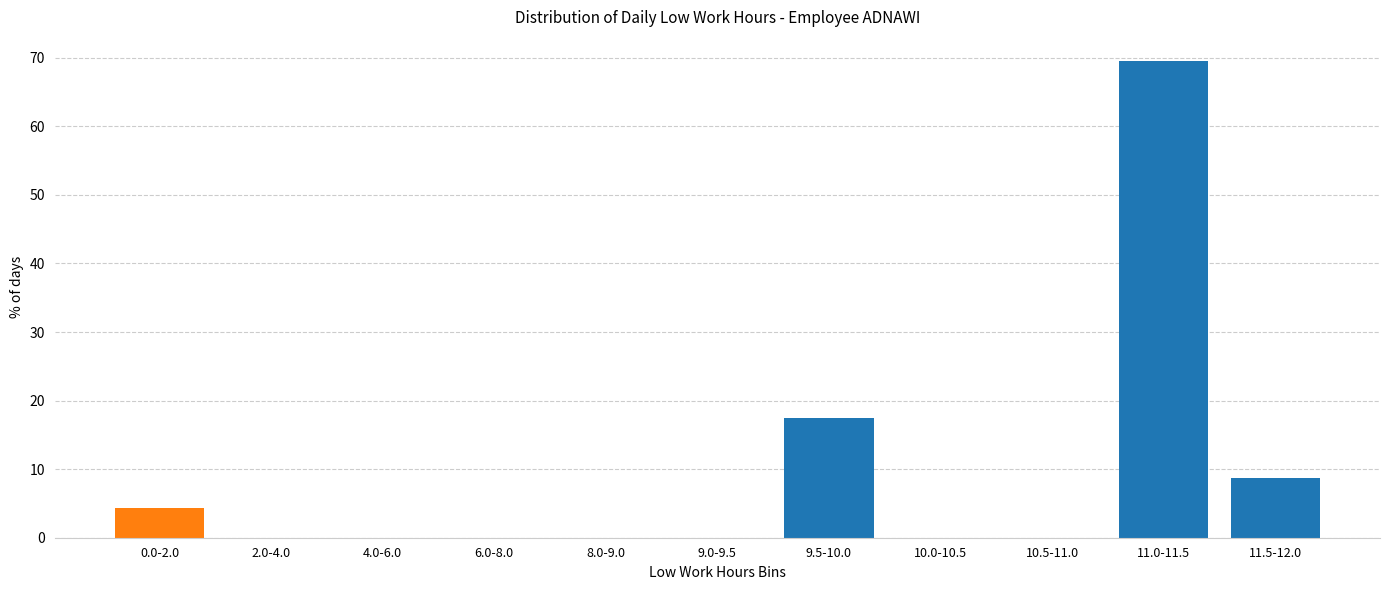

Reading left to right, extract all data points from this chart.

0.0-2.0=4.3	2.0-4.0=0.0	4.0-6.0=0.0	6.0-8.0=0.0	8.0-9.0=0.0	9.0-9.5=0.0	9.5-10.0=17.4	10.0-10.5=0.0	10.5-11.0=0.0	11.0-11.5=69.6	11.5-12.0=8.7